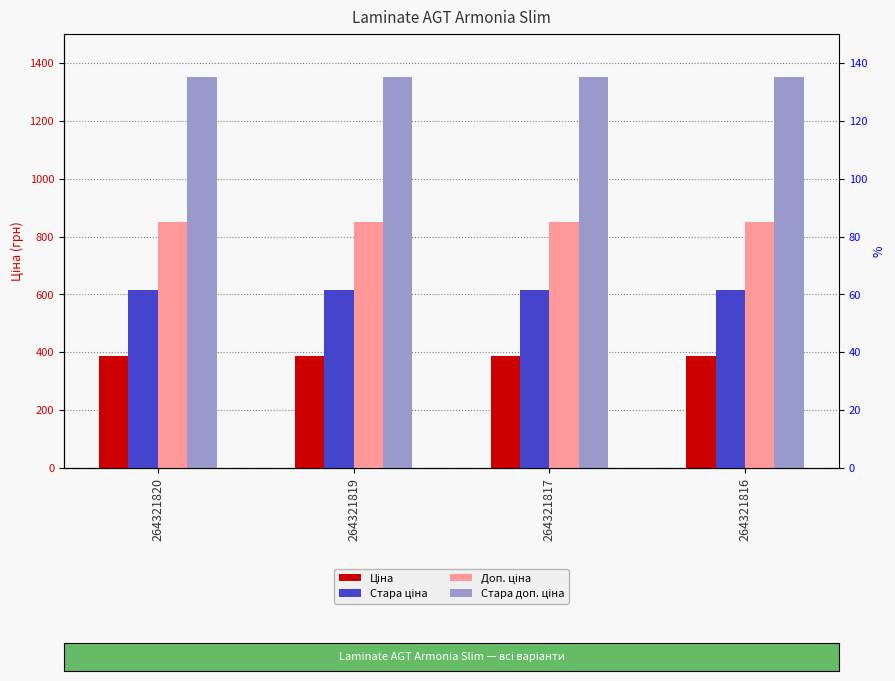

Which has a higher value, 264321819 or 264321817?

264321819